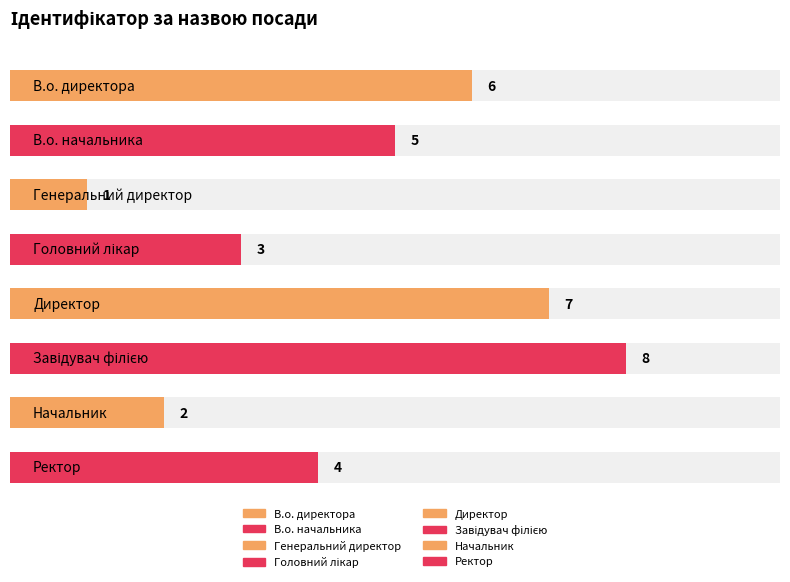

Reading right to left, what are all the values shown in this chart?

4	2	8	7	3	1	5	6